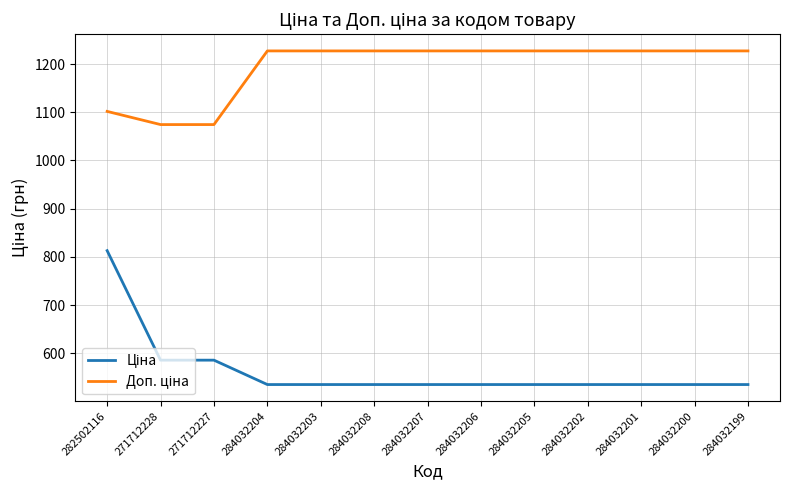

What is the spread (max minus min) of values at 284032202?

691.7